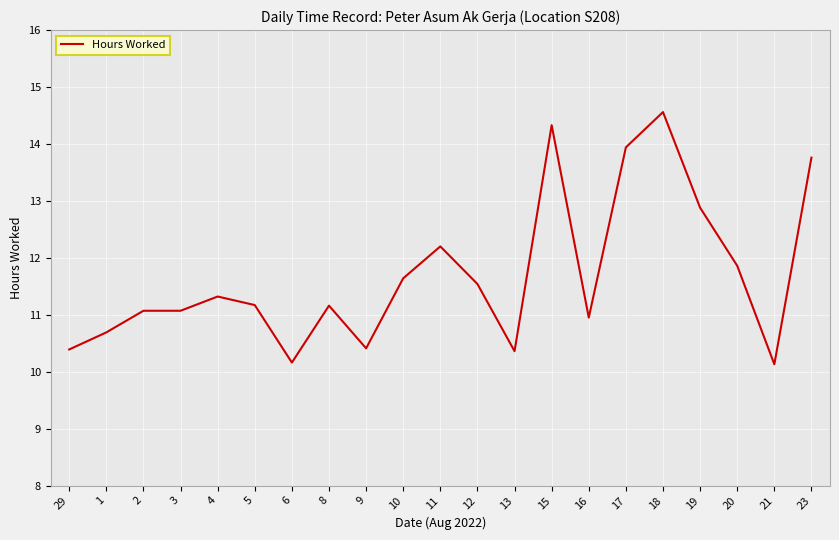

What is the difference between the maximum and second lowest values?

4.4